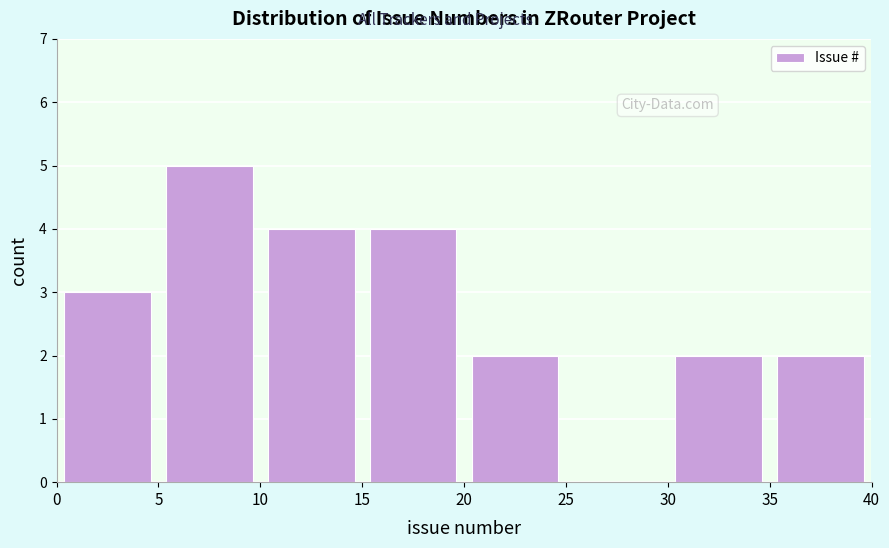

Reading left to right, list every bar in this chart as the range it spans on the x-axis followed by its height. The values are not printed on the chart, so give them approximately, as read against the axis.

0 to 5: 3
5 to 10: 5
10 to 15: 4
15 to 20: 4
20 to 25: 2
25 to 30: 0
30 to 35: 2
35 to 40: 2